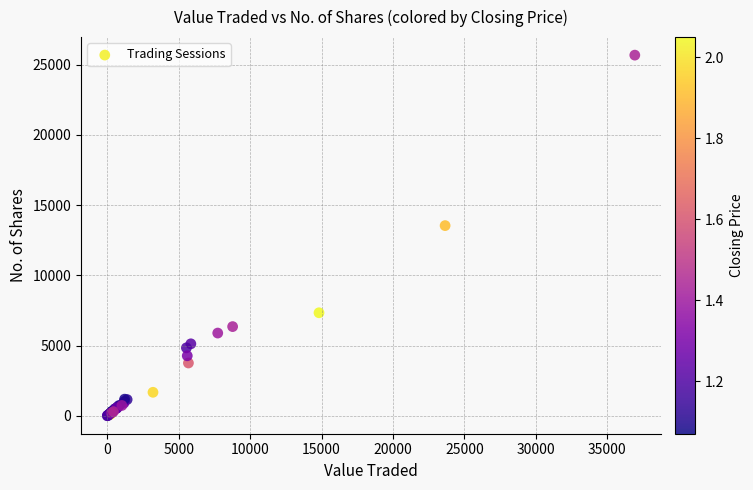

What Y value in the scatter plot is closest to 12845?

13543